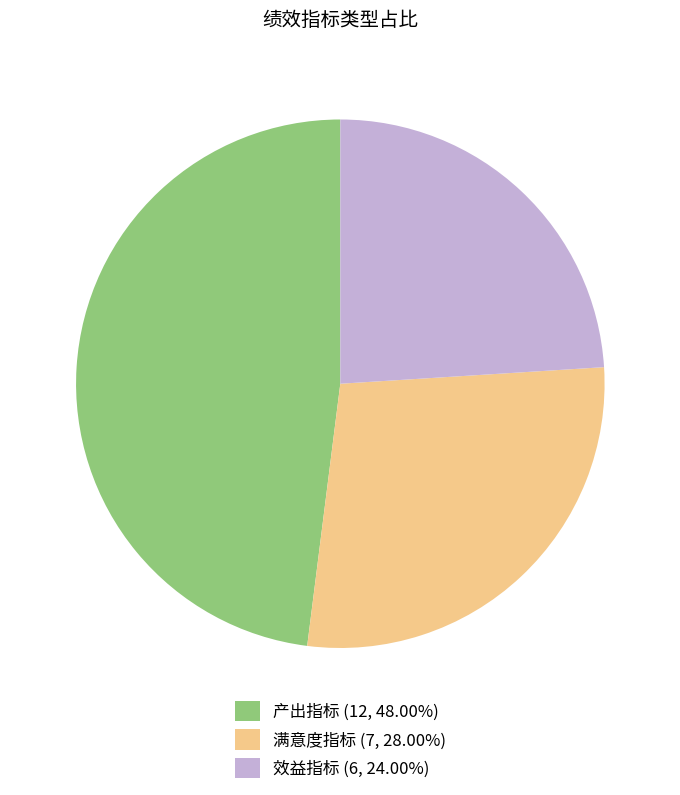

Is the sum of 满意度指标 and 效益指标 greater than half?

Yes